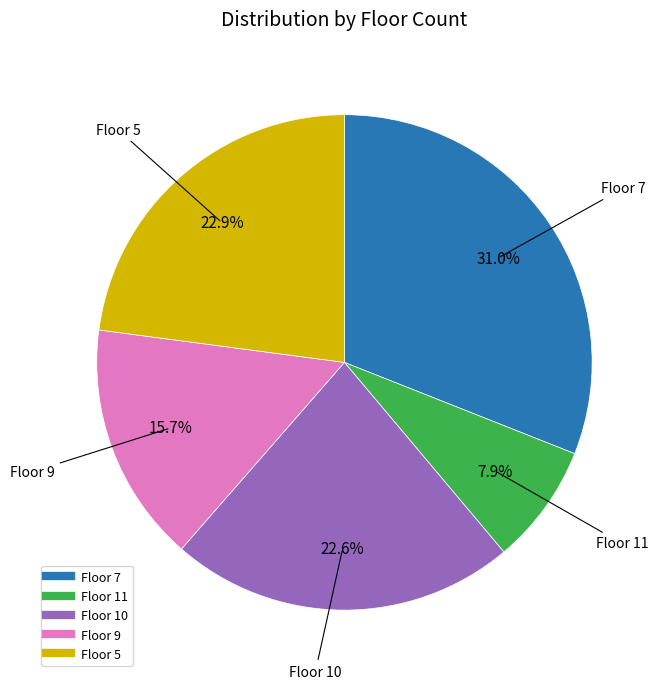

Is there any slice that represents more than half of the pie?

No